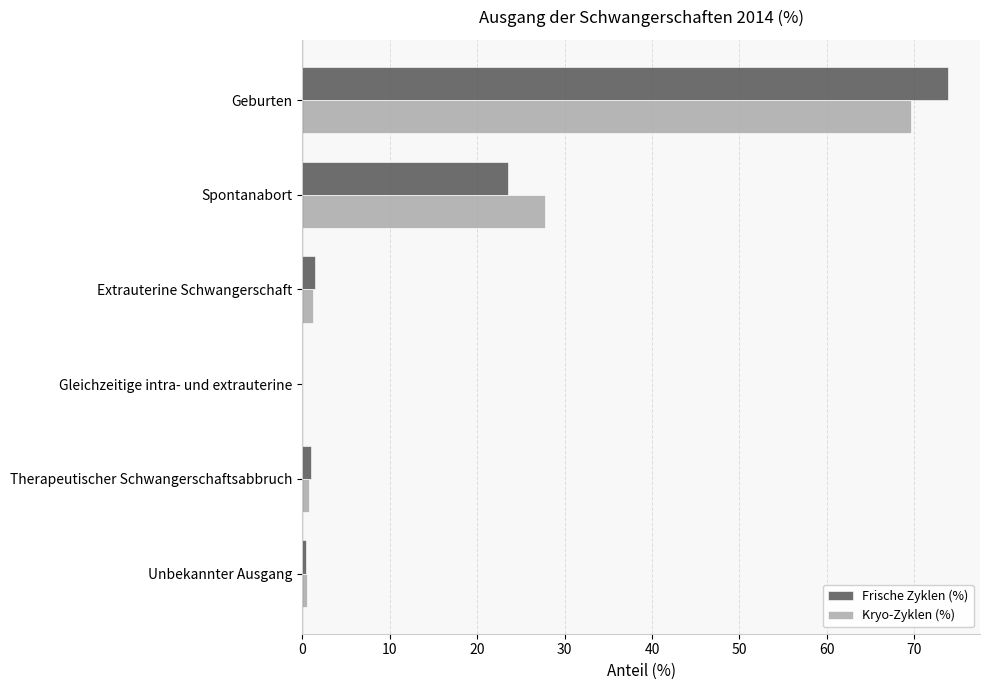

At which category is the sum across all series the highest?

Geburten